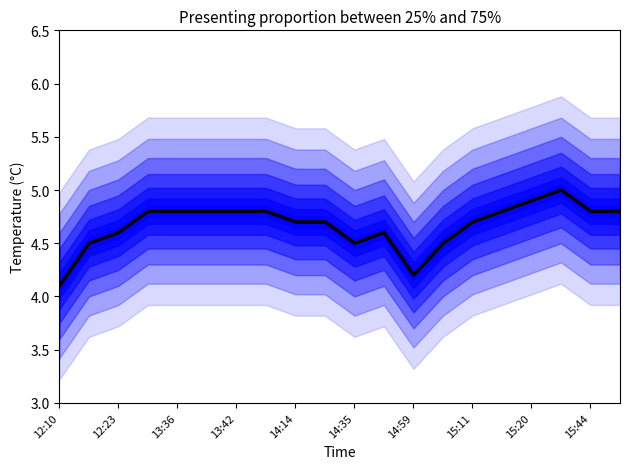

What is the greatest value displayed?

5.0